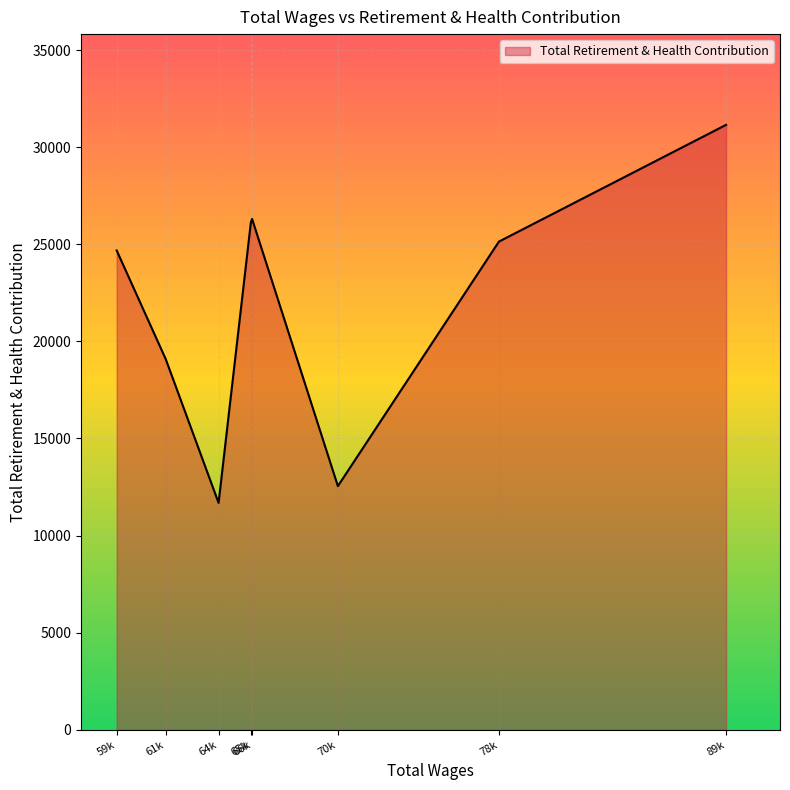

At which label is the value closest to 21418?

61k